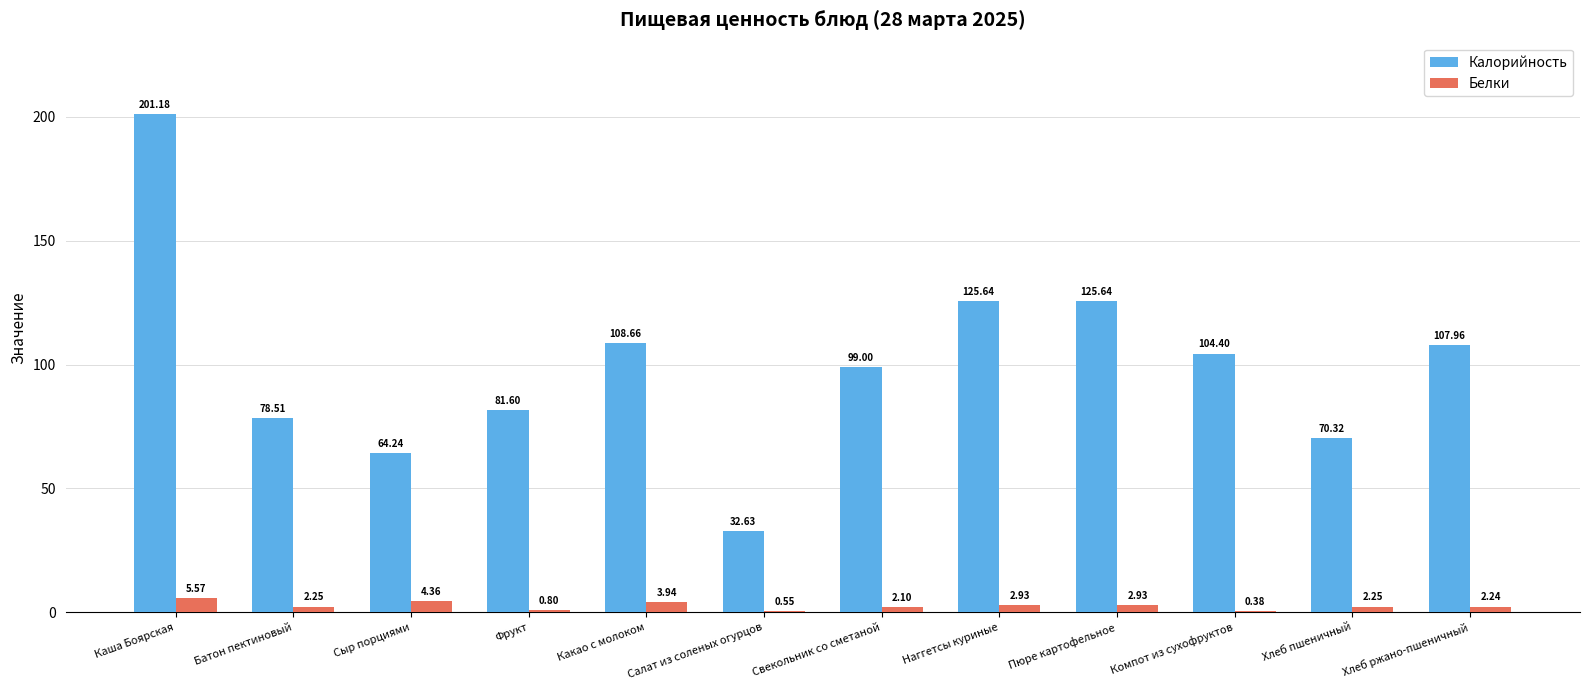

At which category is the sum across all series the highest?

Каша Боярская